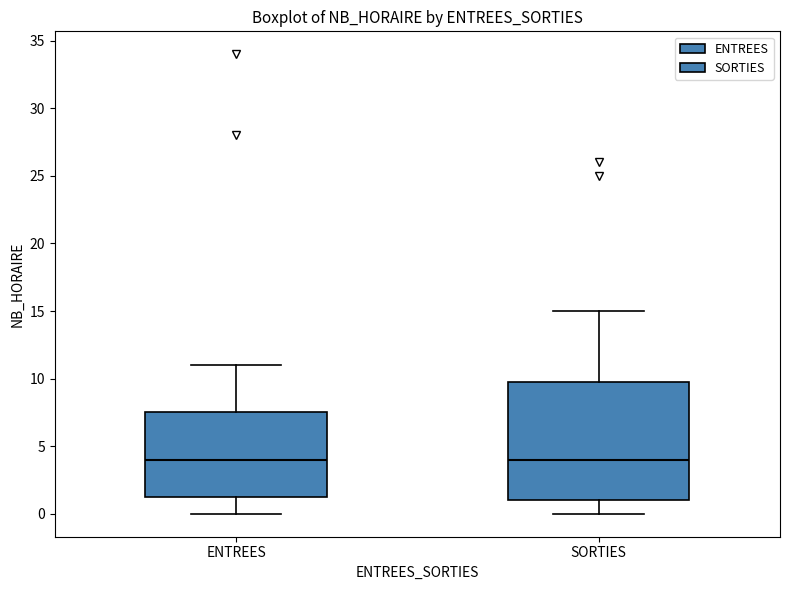

Where does the lower whisker of the box for SORTIES end on the y-axis? The values are not printed on the chart, so give them approximately, as read against the axis.

0.0